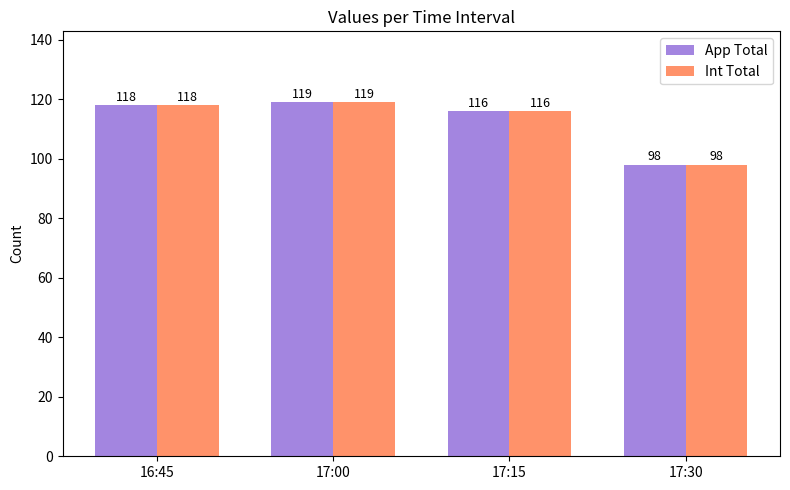

Rank the categories by Int Total value from lowest to highest.

17:30, 17:15, 16:45, 17:00